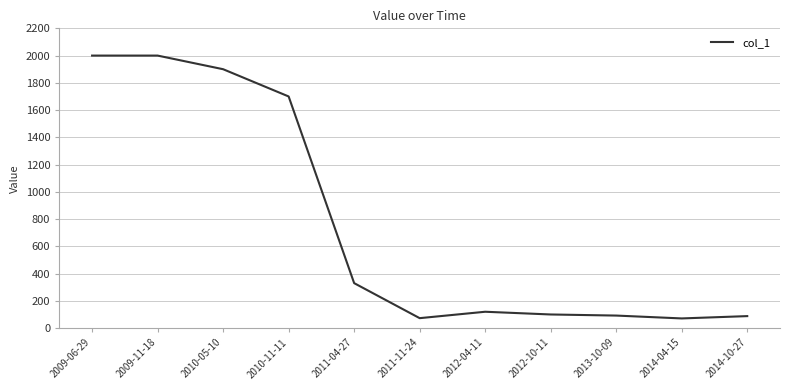

Does the chart display data point markers on the line(s)?

No